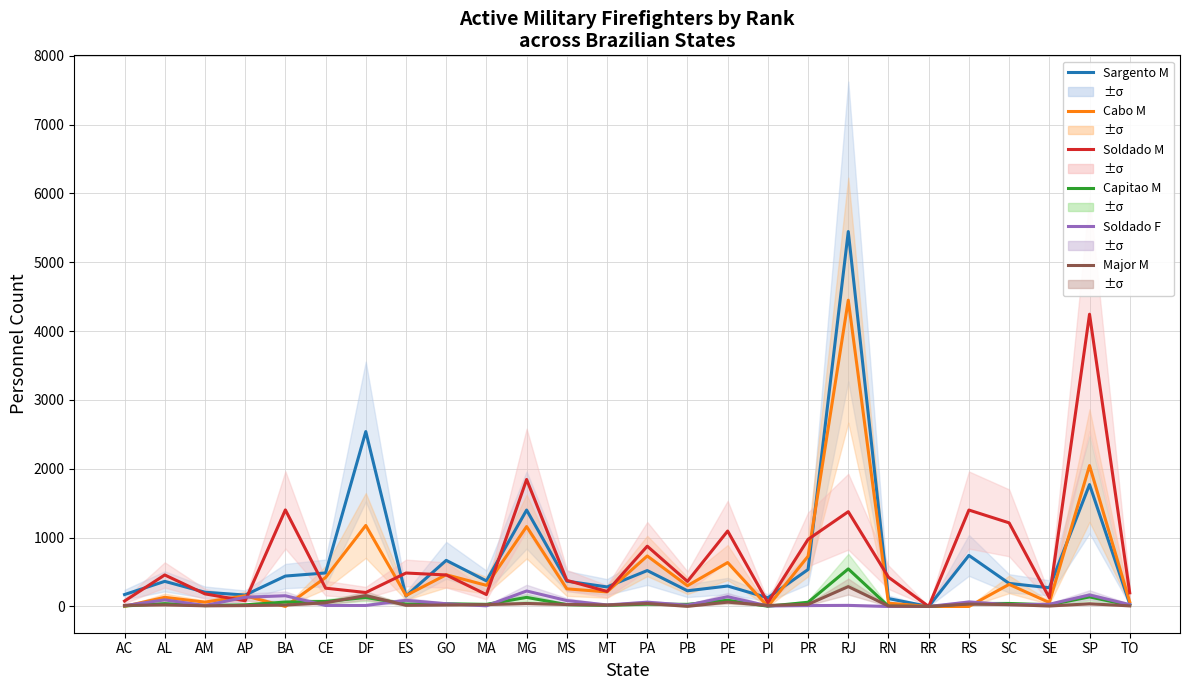

Rank the categories by Capitao Masculino value from lowest to highest.

RR, RN, PI, AC, AM, TO, MT, AP, SE, MS, MA, PB, PA, ES, GO, AL, RS, SC, PR, BA, CE, PE, DF, MG, SP, RJ